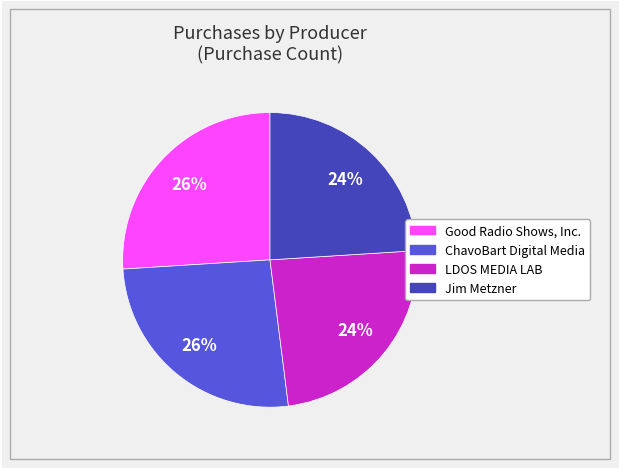

What percentage is the ChavoBart Digital Media slice, to the nearest percent?

26%